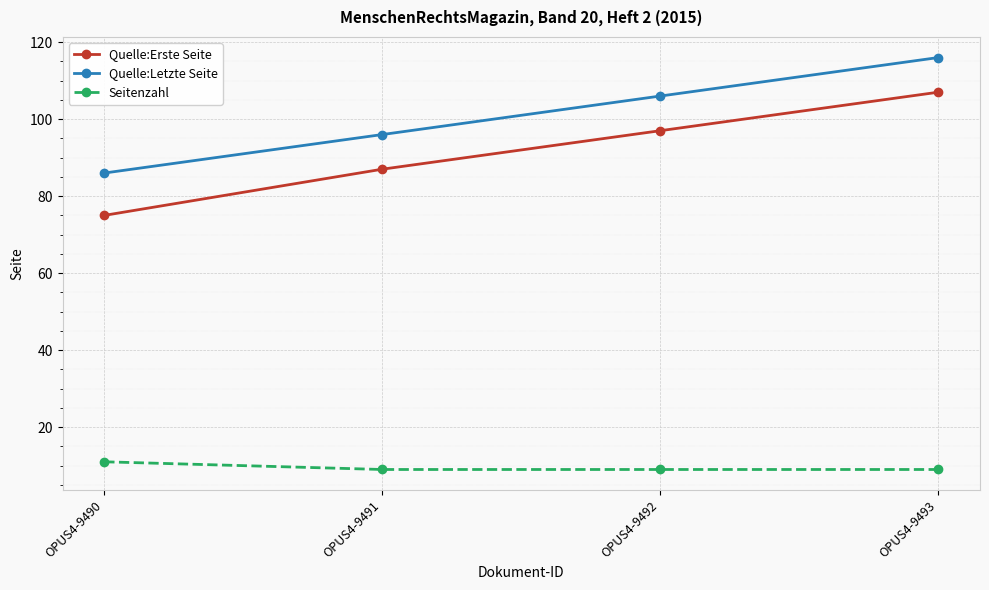

True or false: Seitenzahl has a value of 16 at OPUS4-9492.

False